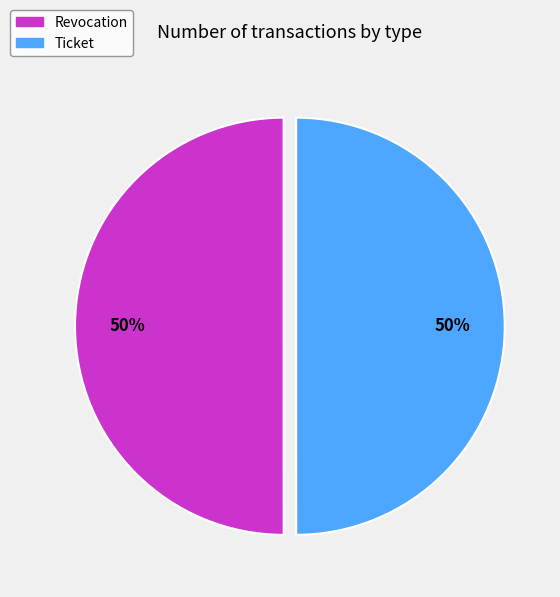

How many slices are in this pie chart?

2